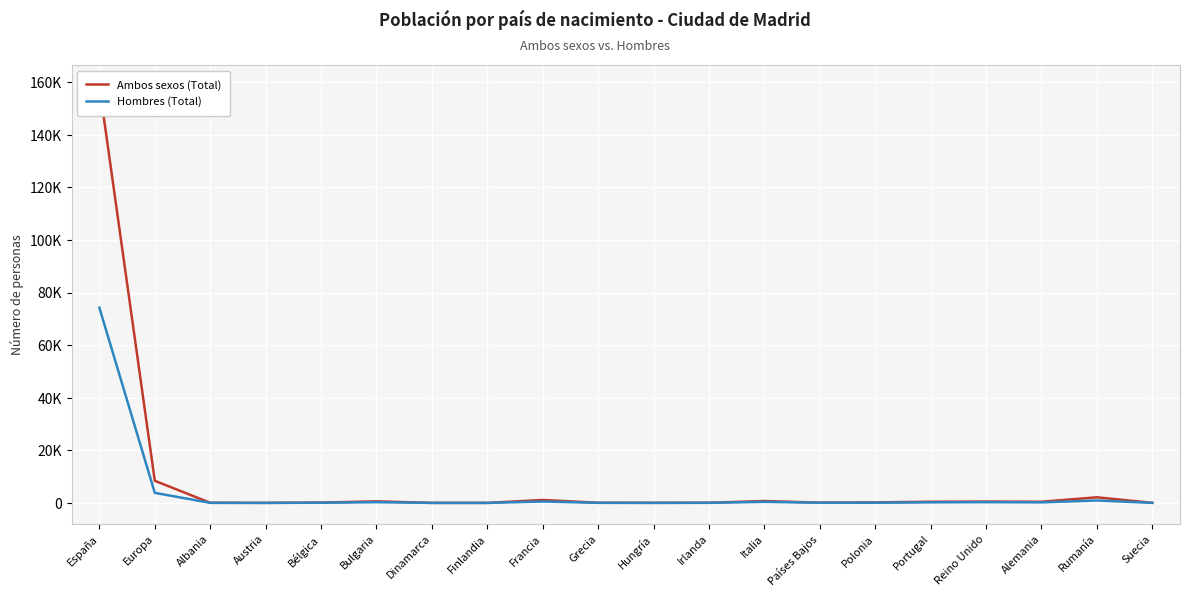

How many interior local peaks does the Hombres (Total) series have?

5